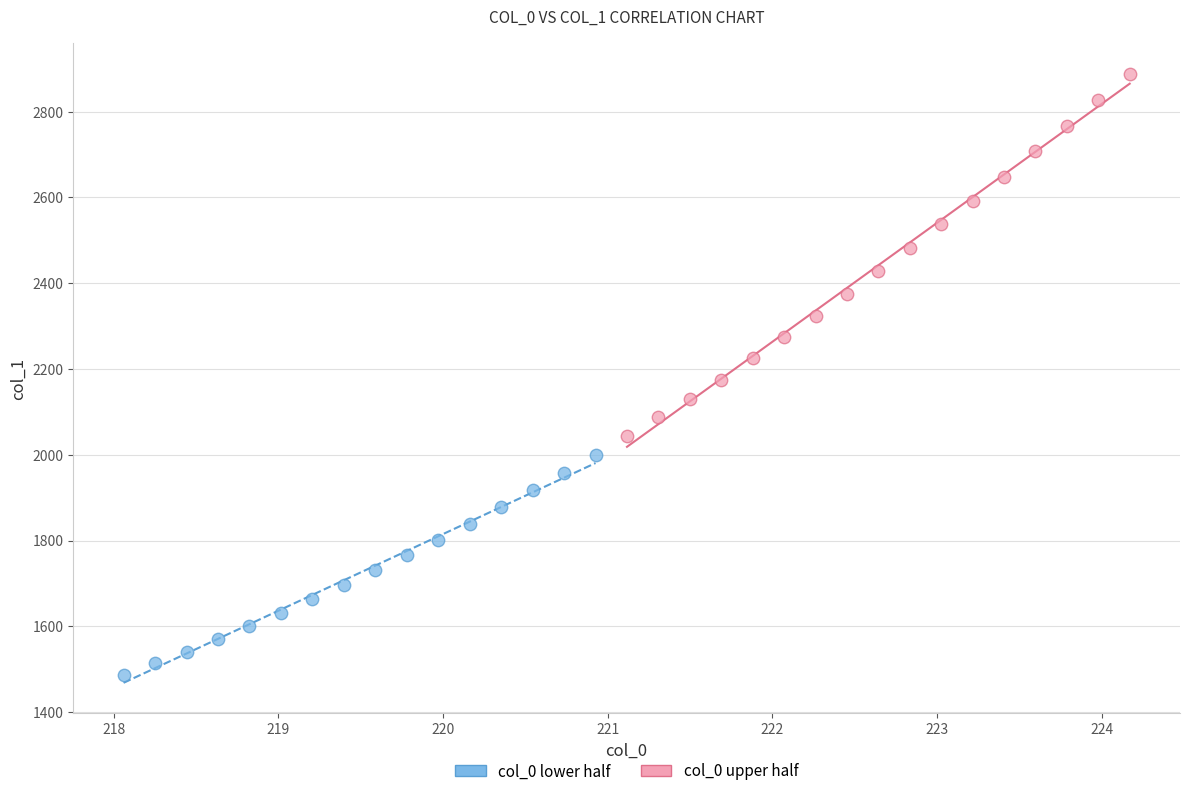

Which series reaches the minimum Y coordinate?

col_0 lower half